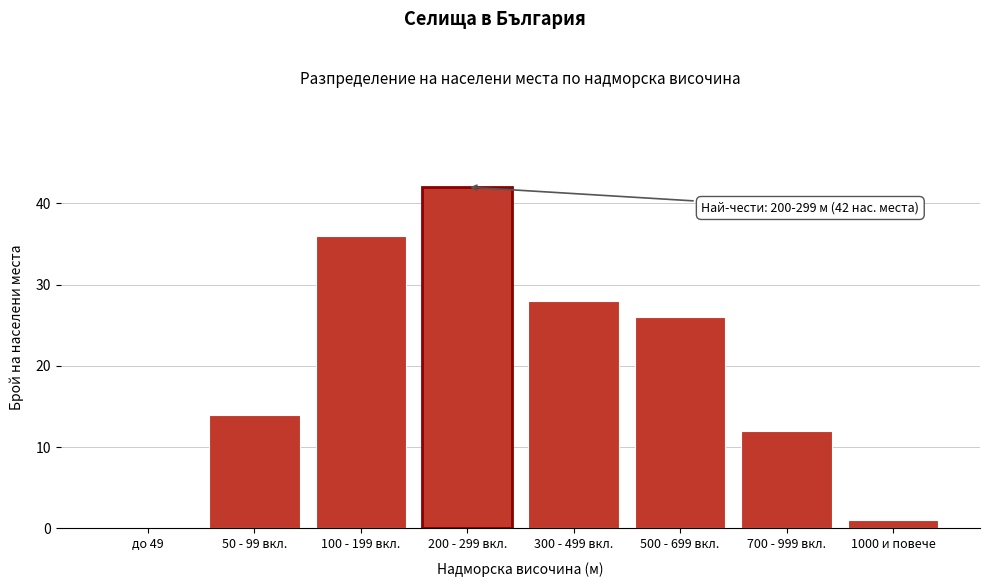

Reading right to left, what are all the values shown in this chart?

1000 и повече=1	700 - 999 вкл.=12	500 - 699 вкл.=26	300 - 499 вкл.=28	200 - 299 вкл.=42	100 - 199 вкл.=36	50 - 99 вкл.=14	до 49=0